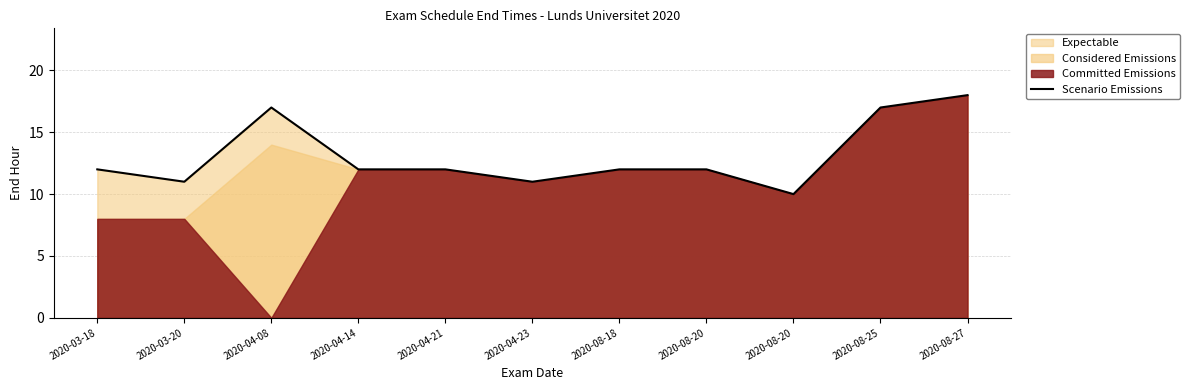

The chart shows a value of 10 at 2020-08-20. True or false?

True